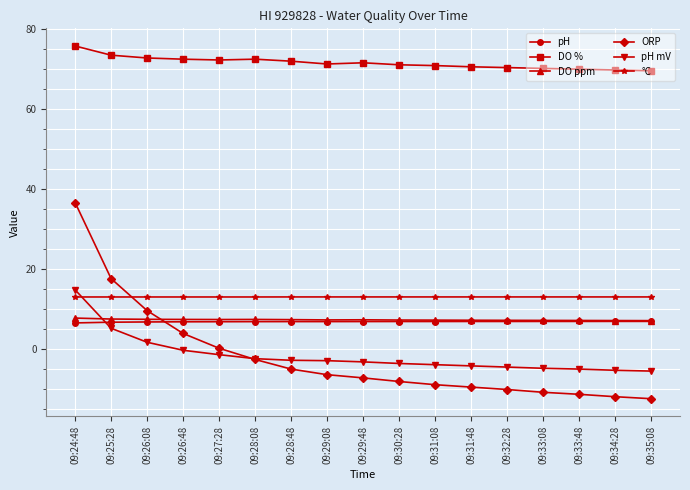

True or false: °C has a value of 13.0 at 09:26:08.

True